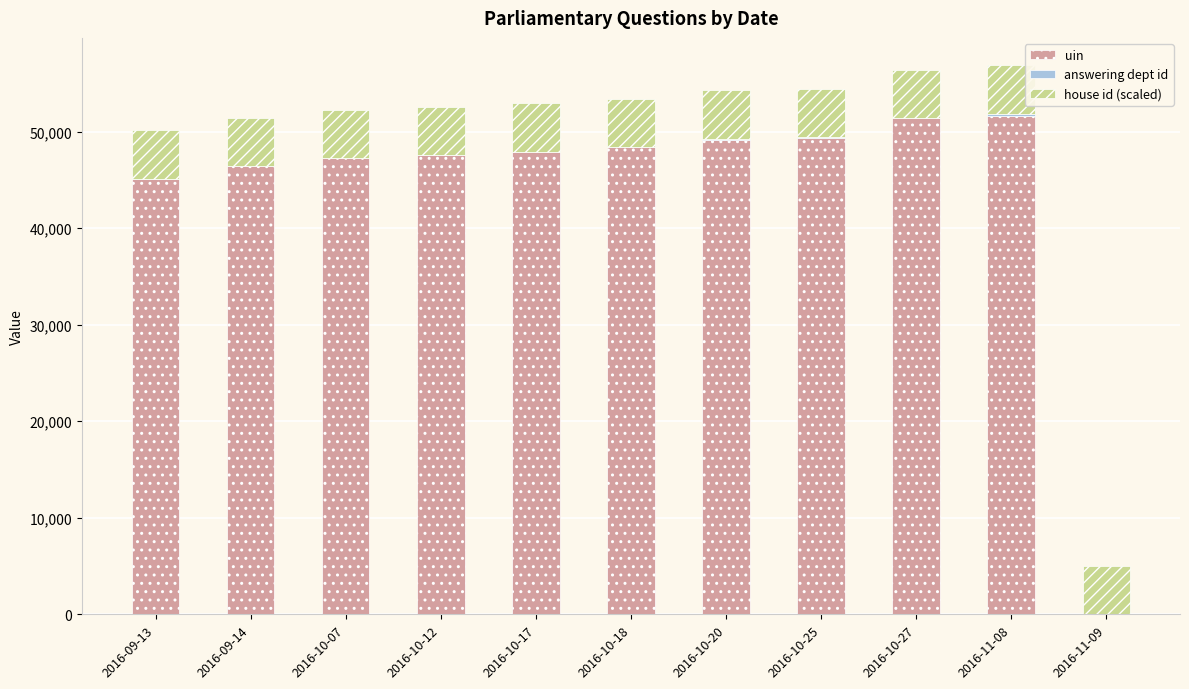

What is the maximum value for uin?

51661